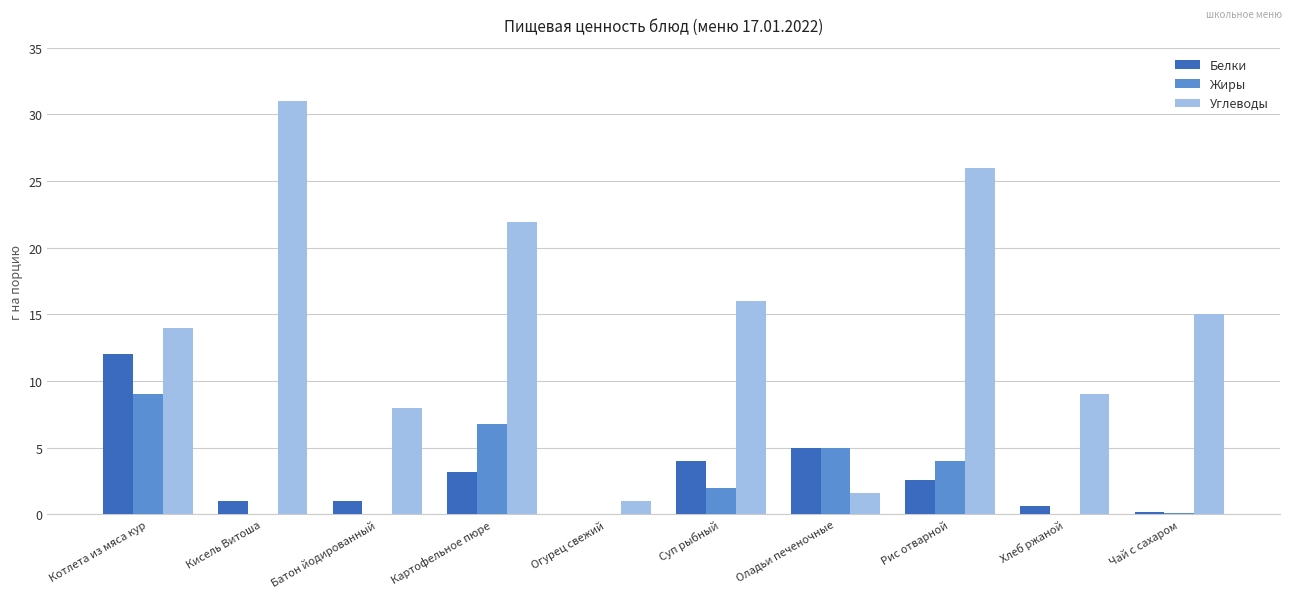

How many categories are shown in the chart?

10